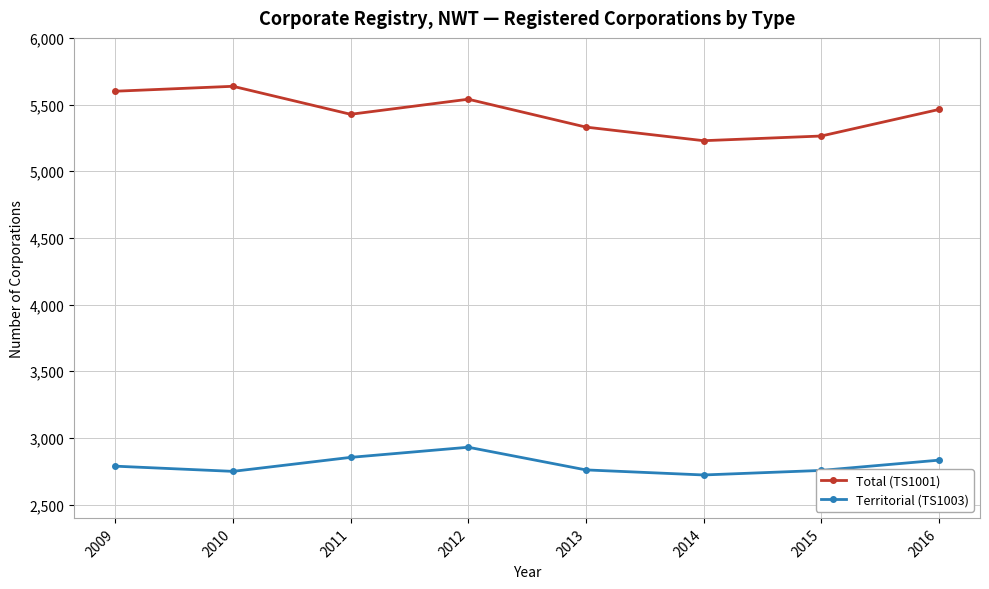

What are all the series names shown in the legend?

Total (TS1001), Territorial (TS1003)